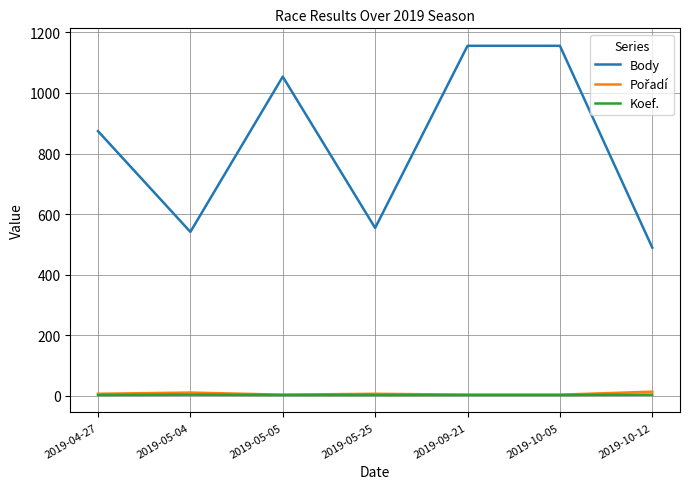

True or false: Koef. and Body intersect in this chart.

False